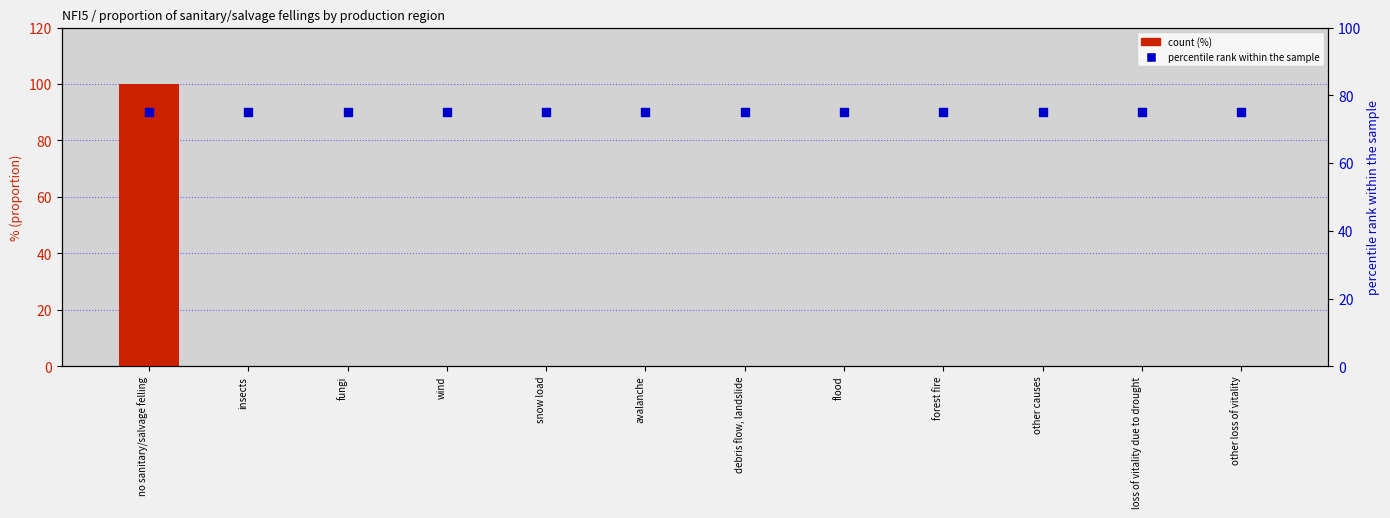

At which category is the sum across all series the highest?

no sanitary/salvage felling